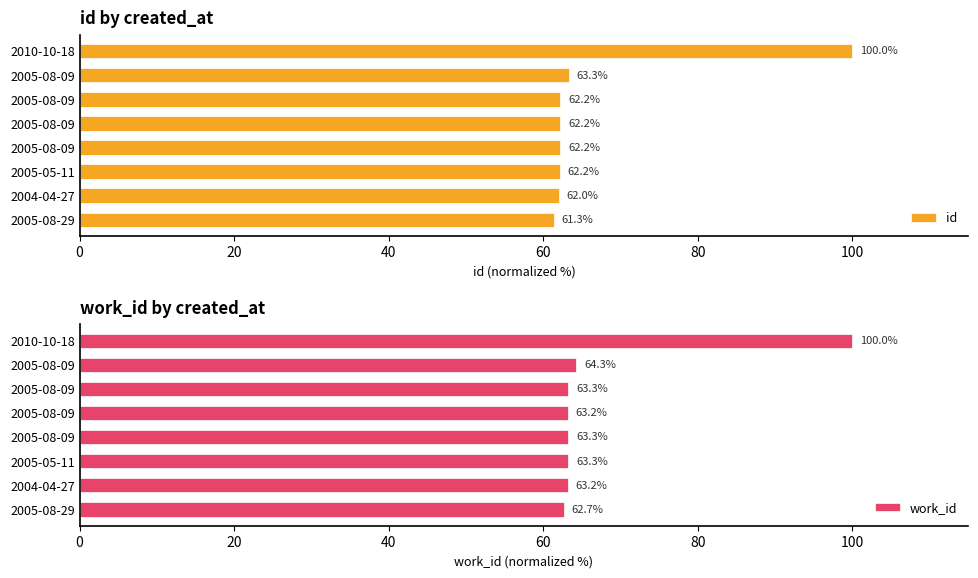

The work_id series shows 92.5 at 2005-08-29. True or false?

False